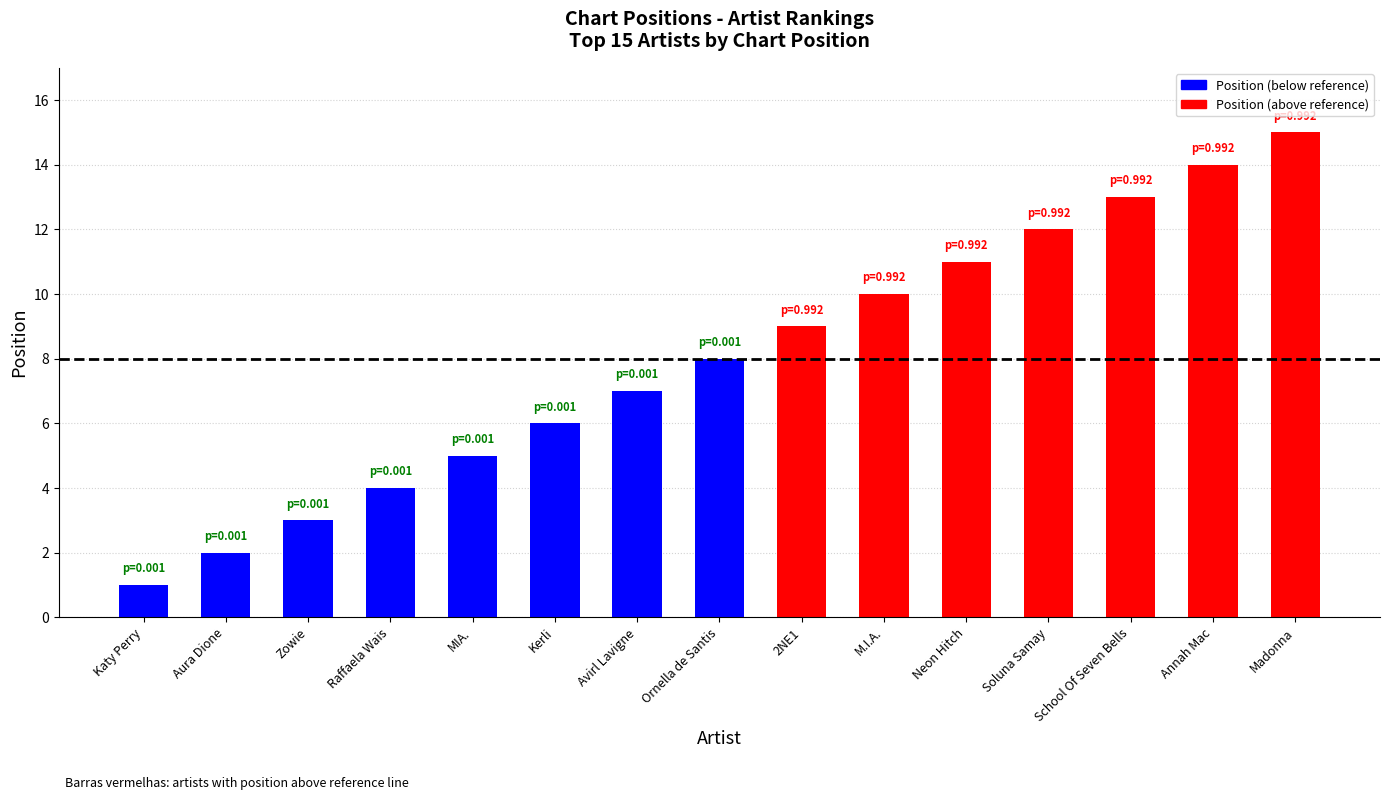

Reading left to right, what are all the values shown in this chart?

Katy Perry=1	Aura Dione=2	Zowie=3	Raffaela Wais=4	MIA.=5	Kerli=6	Avirl Lavigne=7	Ornella de Santis=8	2NE1=9	M.I.A.=10	Neon Hitch=11	Soluna Samay=12	School Of Seven Bells=13	Annah Mac=14	Madonna=15